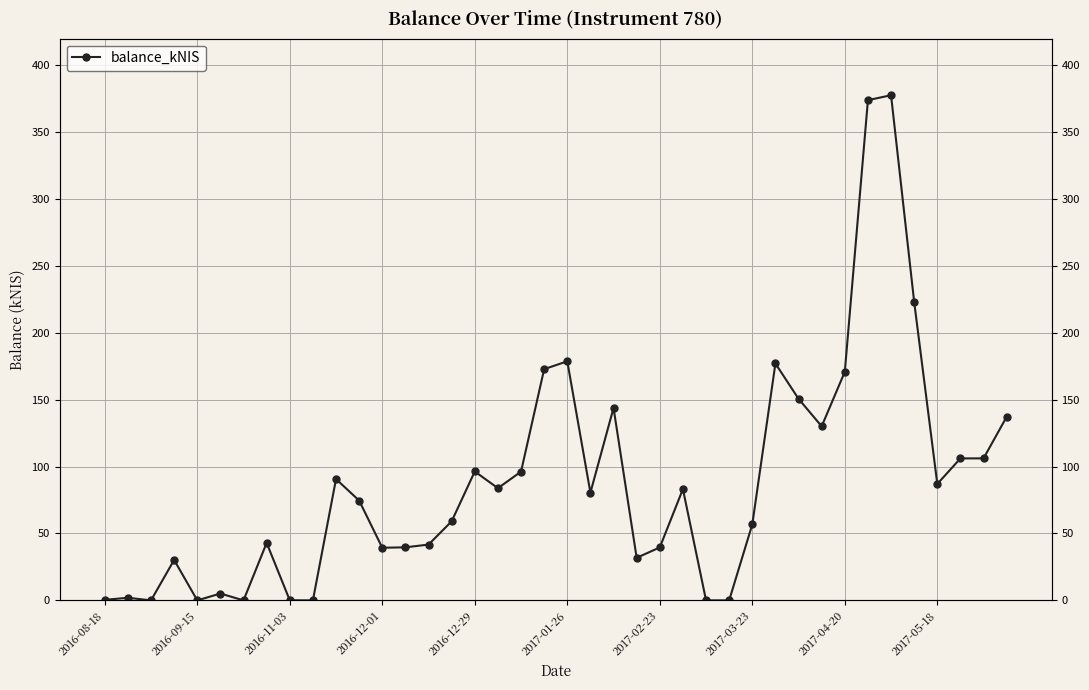

Count the number of data series in this chart.

1